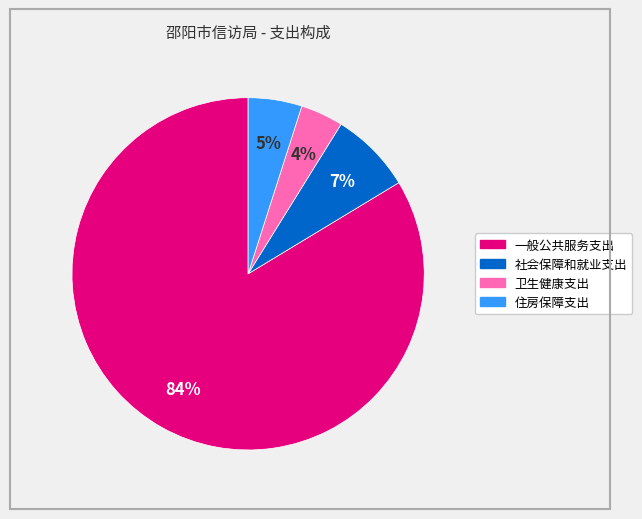

What is the largest slice in the pie chart?

一般公共服务支出